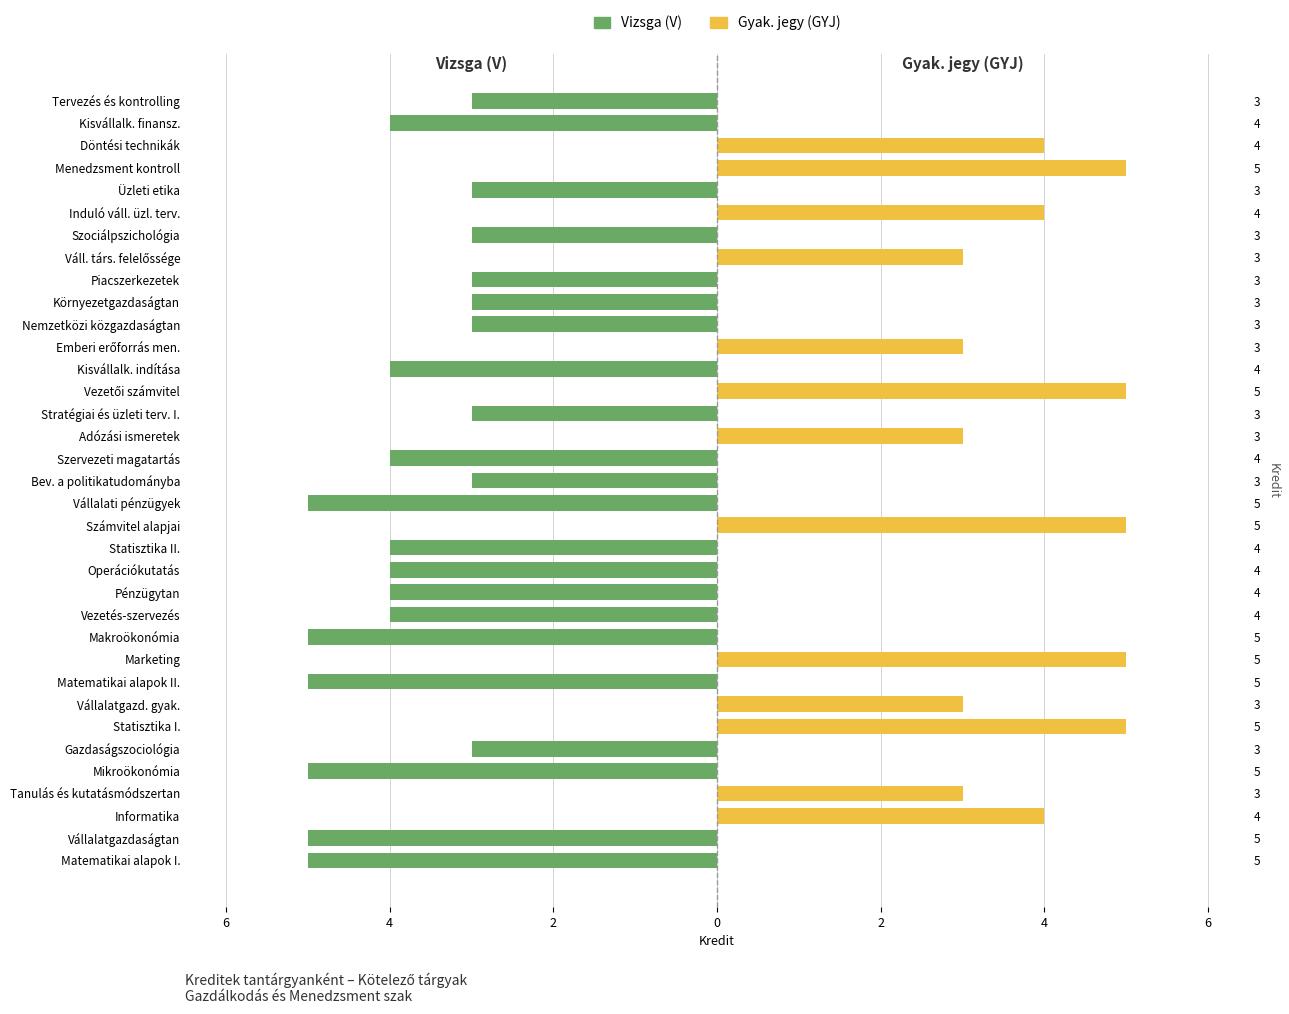

What is the sum of all Vizsga (V) values?

-85